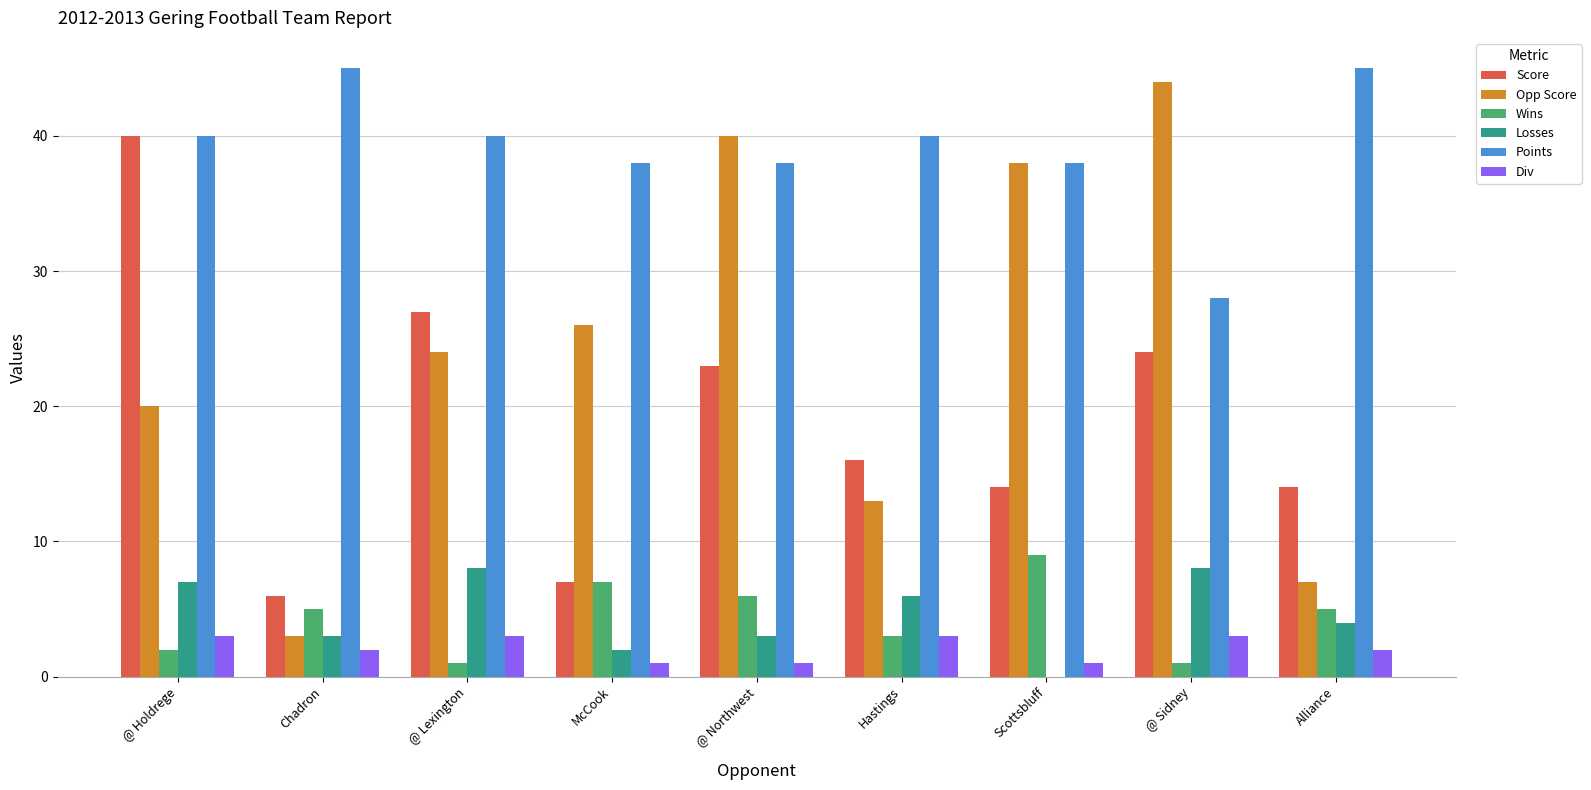

Reading left to right, list all the values displayed in this chart.

Score: @ Holdrege=40	Chadron=6	@ Lexington=27	McCook=7	@ Northwest=23	Hastings=16	Scottsbluff=14	@ Sidney=24	Alliance=14
Opp Score: @ Holdrege=20	Chadron=3	@ Lexington=24	McCook=26	@ Northwest=40	Hastings=13	Scottsbluff=38	@ Sidney=44	Alliance=7
Wins: @ Holdrege=2	Chadron=5	@ Lexington=1	McCook=7	@ Northwest=6	Hastings=3	Scottsbluff=9	@ Sidney=1	Alliance=5
Losses: @ Holdrege=7	Chadron=3	@ Lexington=8	McCook=2	@ Northwest=3	Hastings=6	Scottsbluff=0	@ Sidney=8	Alliance=4
Points: @ Holdrege=40	Chadron=45	@ Lexington=40	McCook=38	@ Northwest=38	Hastings=40	Scottsbluff=38	@ Sidney=28	Alliance=45
Div: @ Holdrege=3	Chadron=2	@ Lexington=3	McCook=1	@ Northwest=1	Hastings=3	Scottsbluff=1	@ Sidney=3	Alliance=2